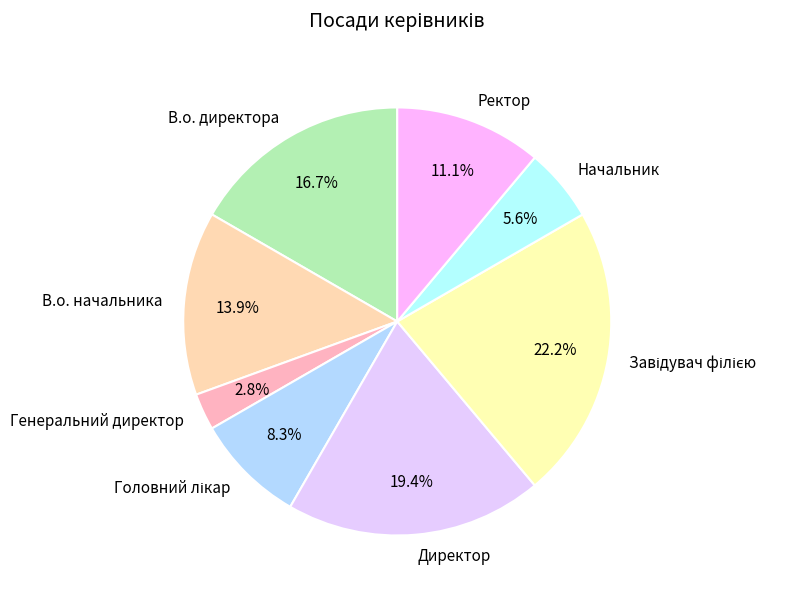

What is the ratio of the value at Ректор to the value at Директор?

0.6